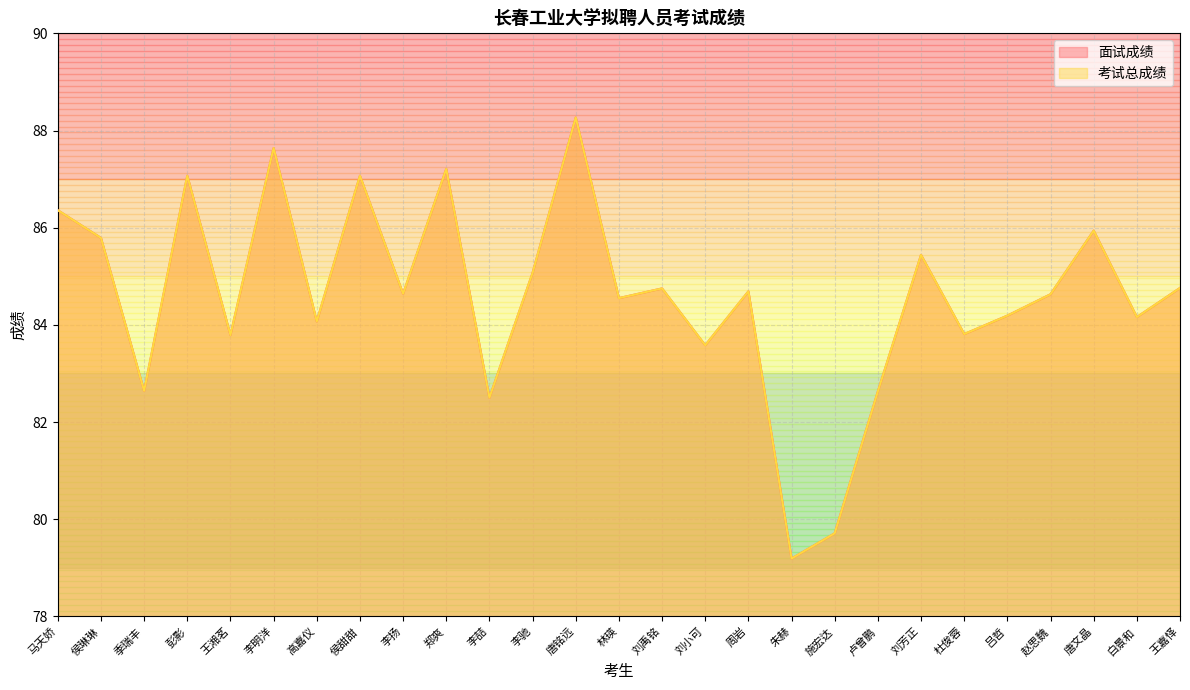

What is the greatest value displayed?

88.3